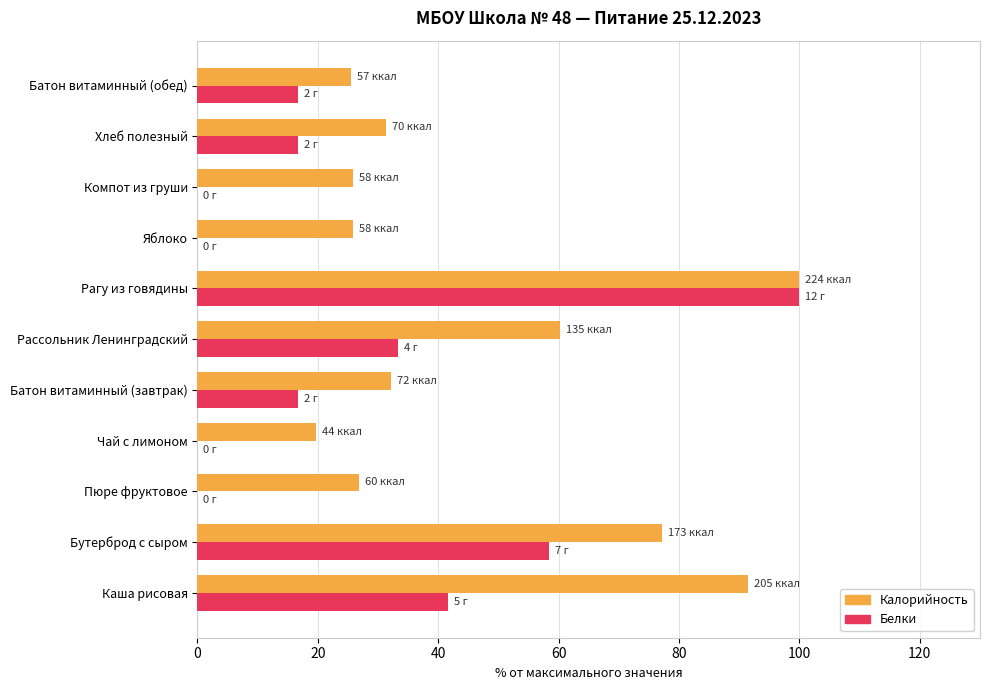

Which label corresponds to the largest value in the chart?

Рагу из говядины